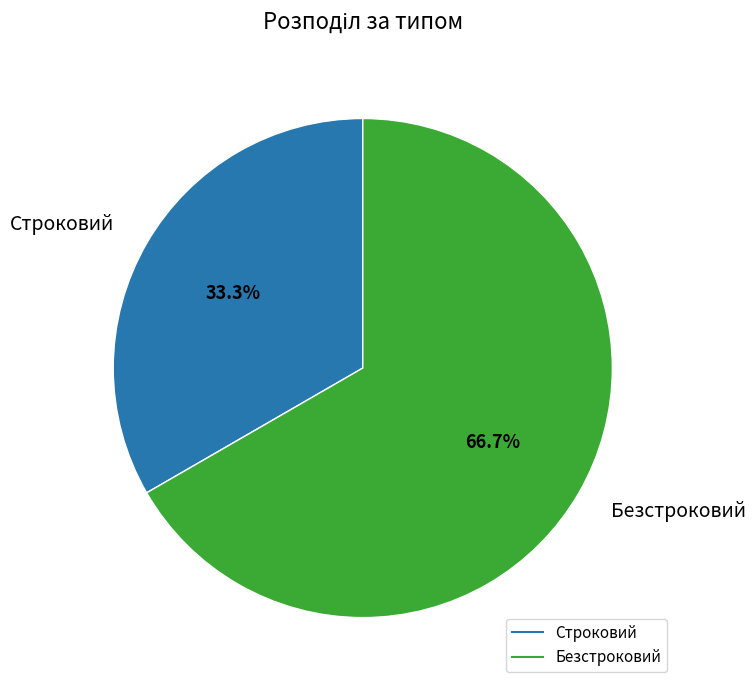

Does any single category account for the majority?

Yes